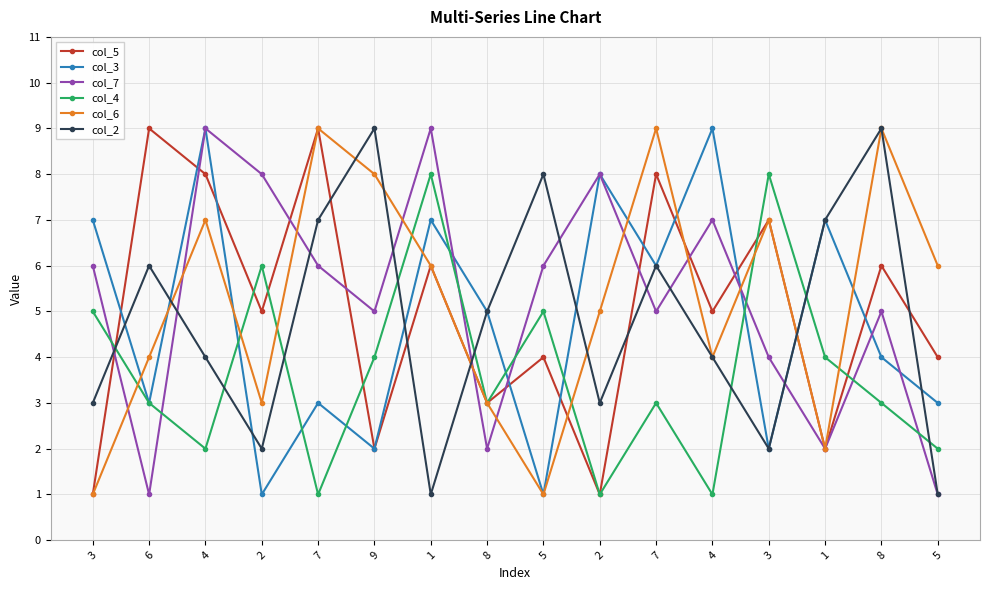

Reading right to left, extract all data points from this chart.

col_5: 5=4	8=6	1=2	3=7	4=5	7=8	2=1	5=4	8=3	1=6	9=2	7=9	2=5	4=8	6=9	3=1
col_3: 5=3	8=4	1=7	3=2	4=9	7=6	2=8	5=1	8=5	1=7	9=2	7=3	2=1	4=9	6=3	3=7
col_7: 5=1	8=5	1=2	3=4	4=7	7=5	2=8	5=6	8=2	1=9	9=5	7=6	2=8	4=9	6=1	3=6
col_4: 5=2	8=3	1=4	3=8	4=1	7=3	2=1	5=5	8=3	1=8	9=4	7=1	2=6	4=2	6=3	3=5
col_6: 5=6	8=9	1=2	3=7	4=4	7=9	2=5	5=1	8=3	1=6	9=8	7=9	2=3	4=7	6=4	3=1
col_2: 5=1	8=9	1=7	3=2	4=4	7=6	2=3	5=8	8=5	1=1	9=9	7=7	2=2	4=4	6=6	3=3